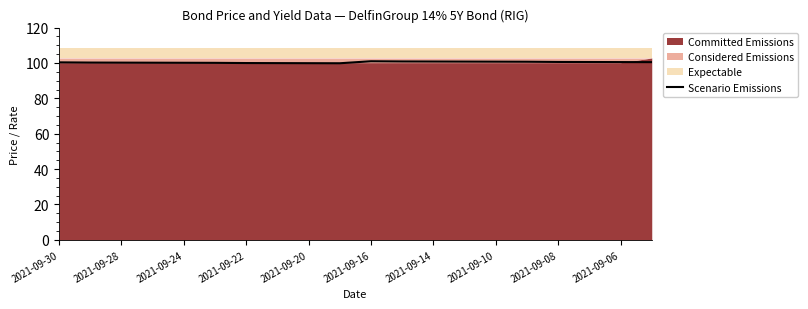

True or false: Scenario Emissions has a value of 177.4 at 2021-09-28.

False